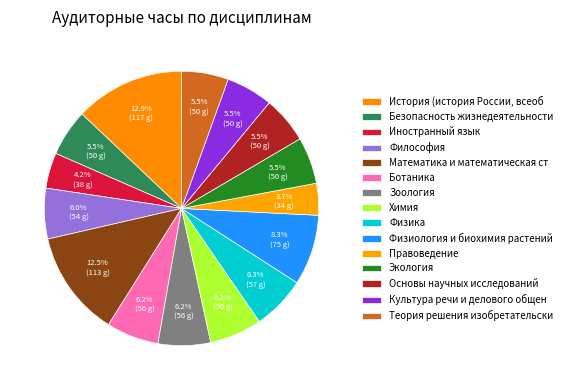

What percentage is the Физика slice, to the nearest percent?

6%